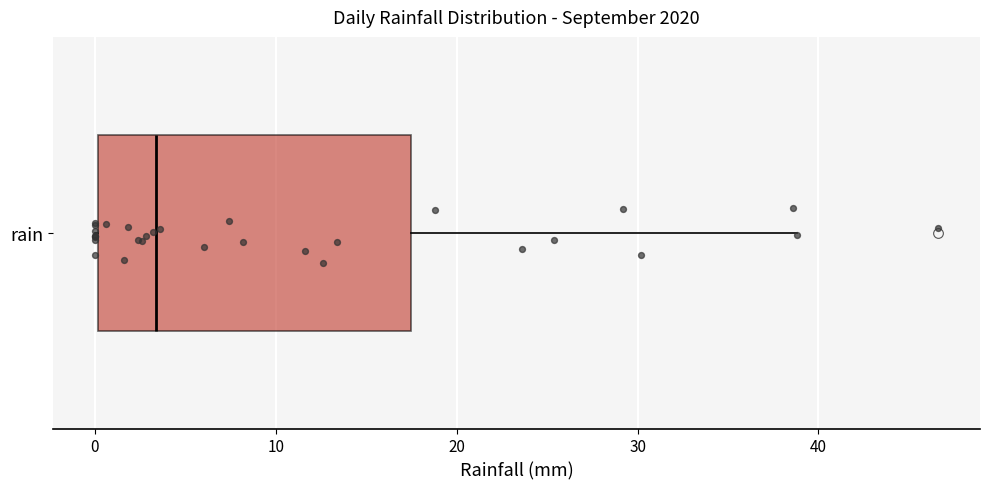

Transcribe this box plot: give where the median line is, the range the box spans, and where the two whiskers end, as read against the x-axis. The values are not printed on the chart, so give them approximately, as read against the axis.

median 3, box 0 to 17, whiskers 0 to 39